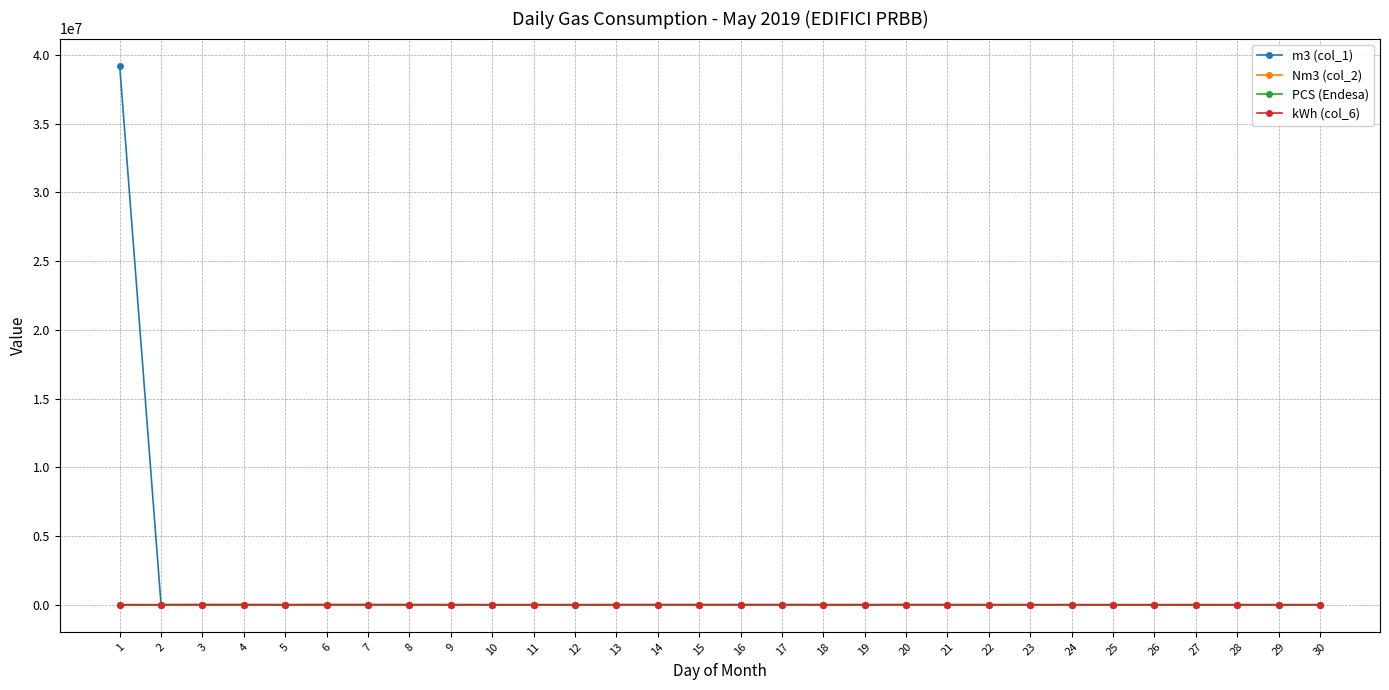

What is the highest value of the m3 (col_1) series?

39232774.0